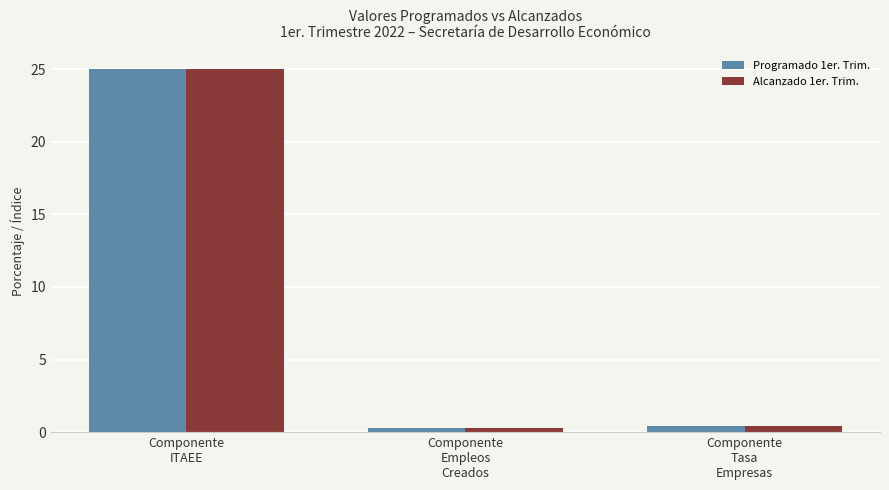

Are the bars grouped side by side (vs. stacked)?

Yes